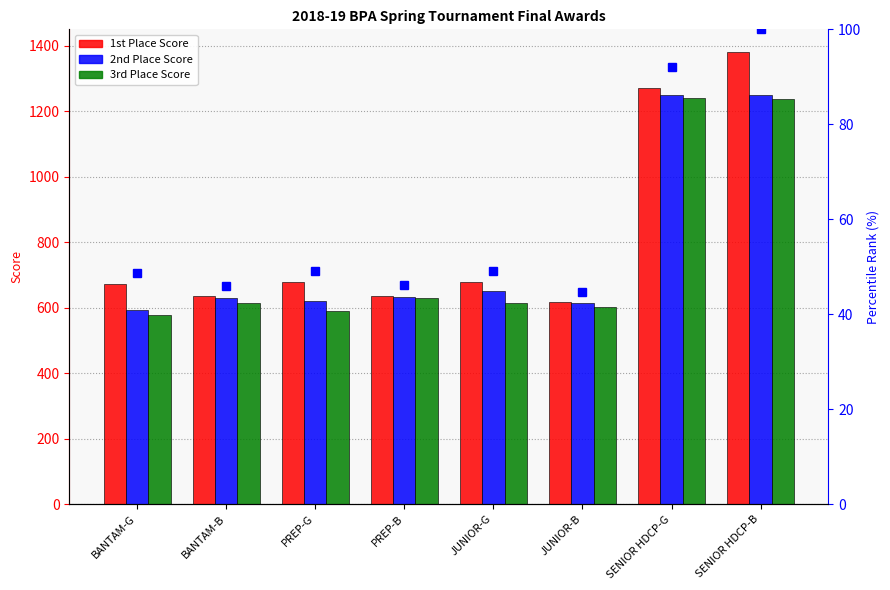

What is the difference between the 1st Place Score values at JUNIOR-G and SENIOR HDCP-G?

592